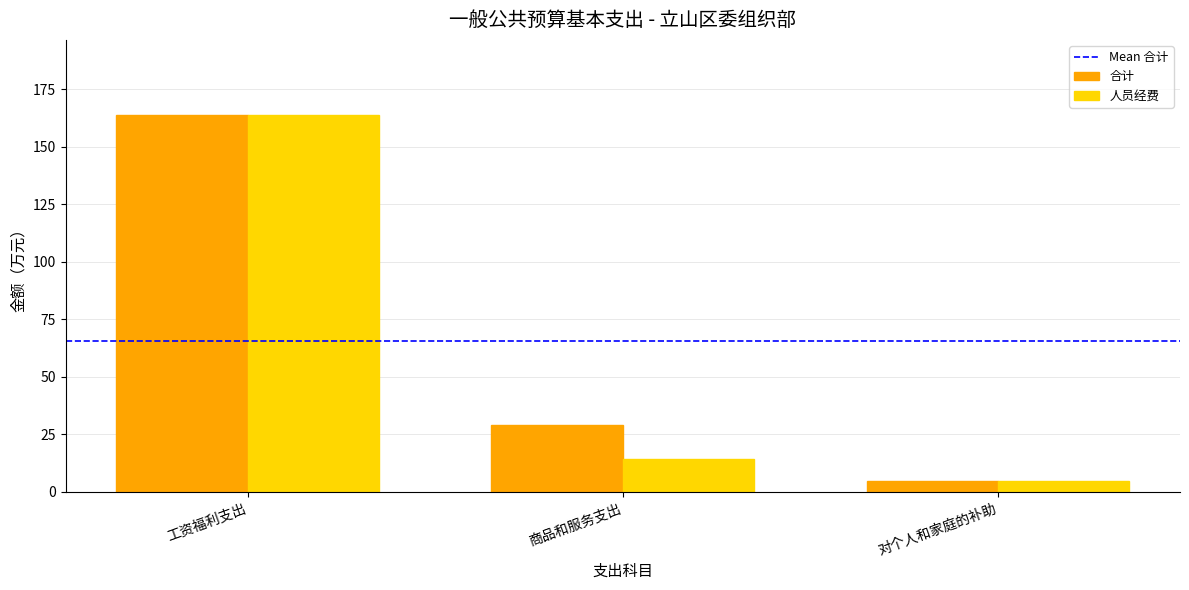

How many bars are there in total?

6